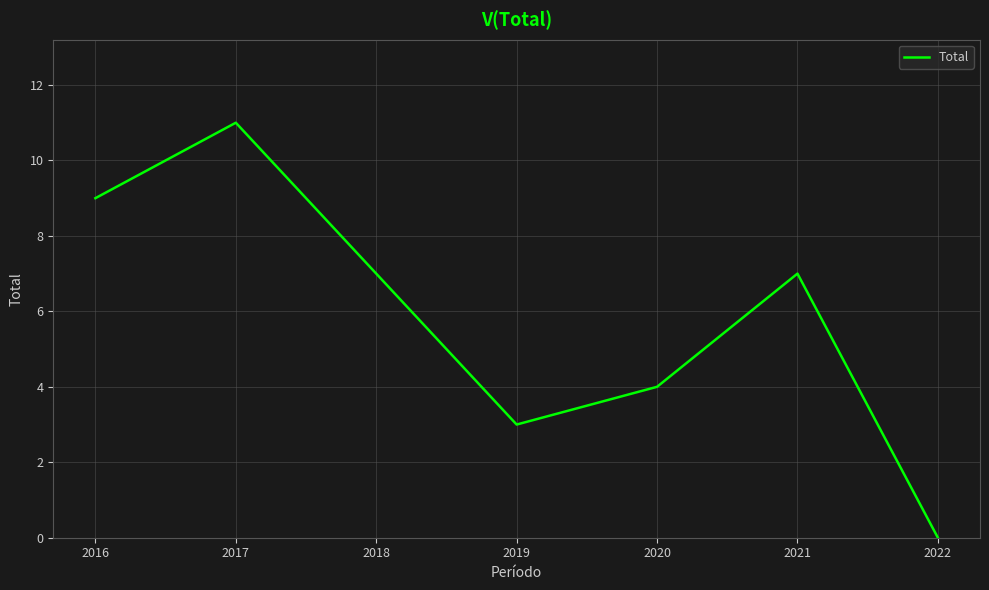

How many values are above zero?

6